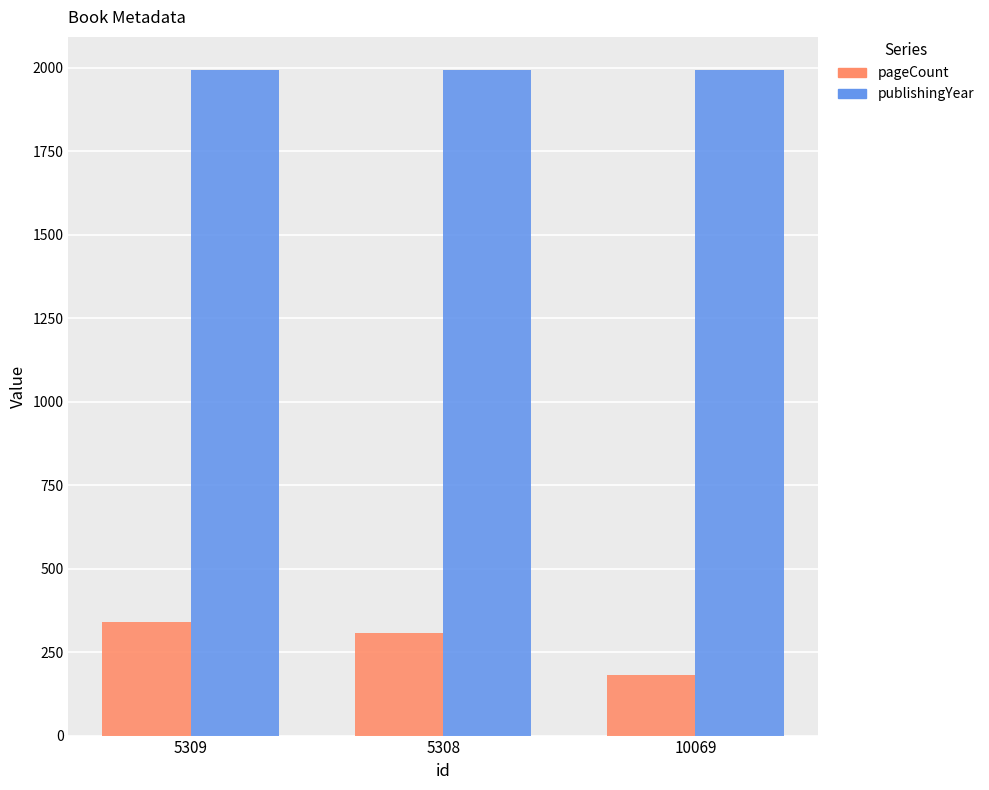

Rank the series by their maximum value, from highest to lowest.

publishingYear, pageCount